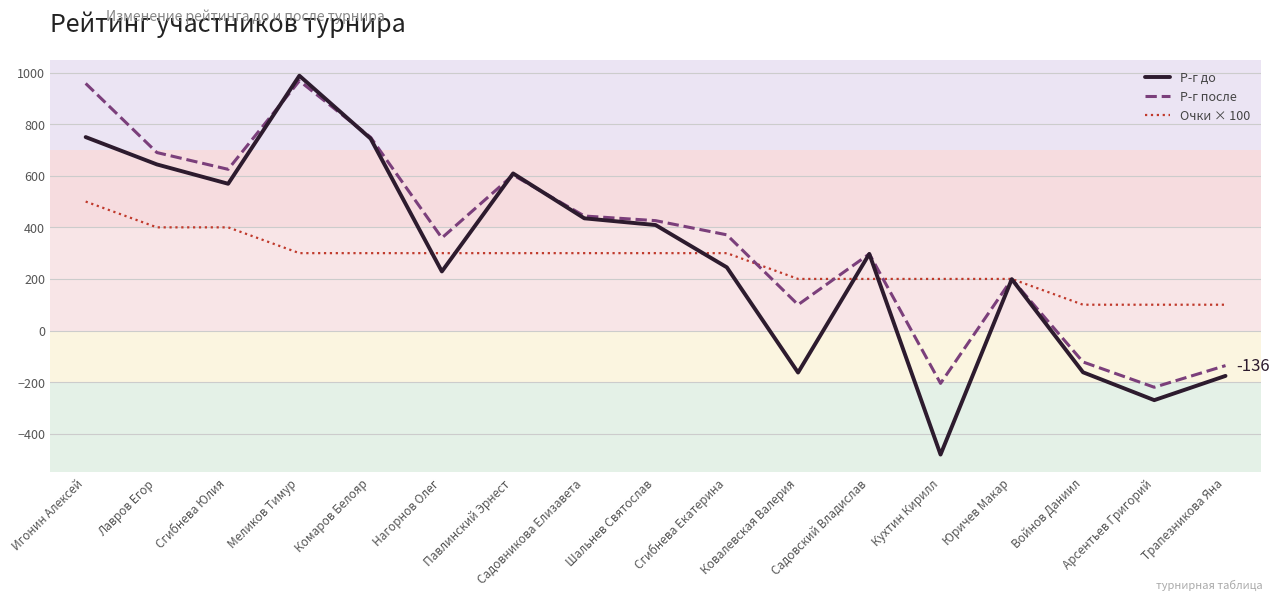

What is the sum of all Очки × 100 values?

4500